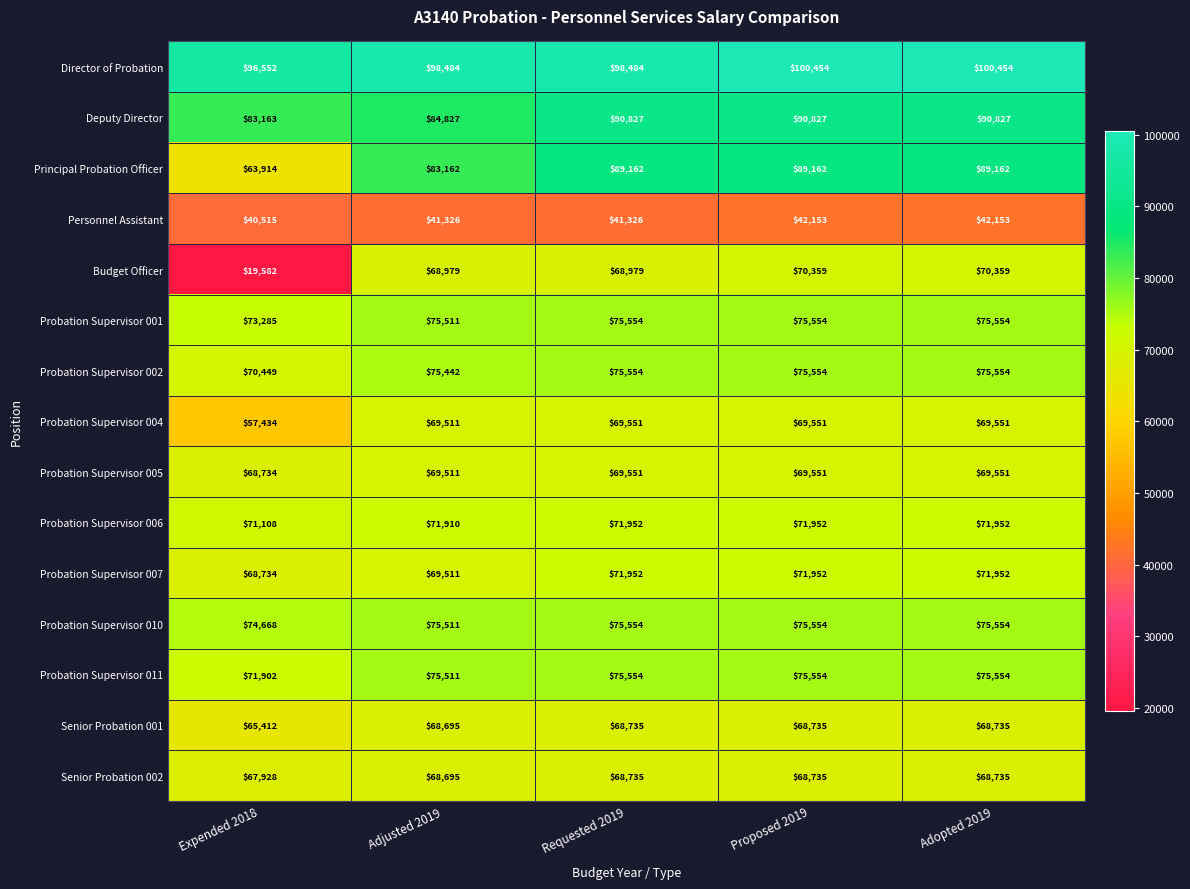

What is the difference between the second highest and minimum values in the Probation Supervisor 005 series?

817